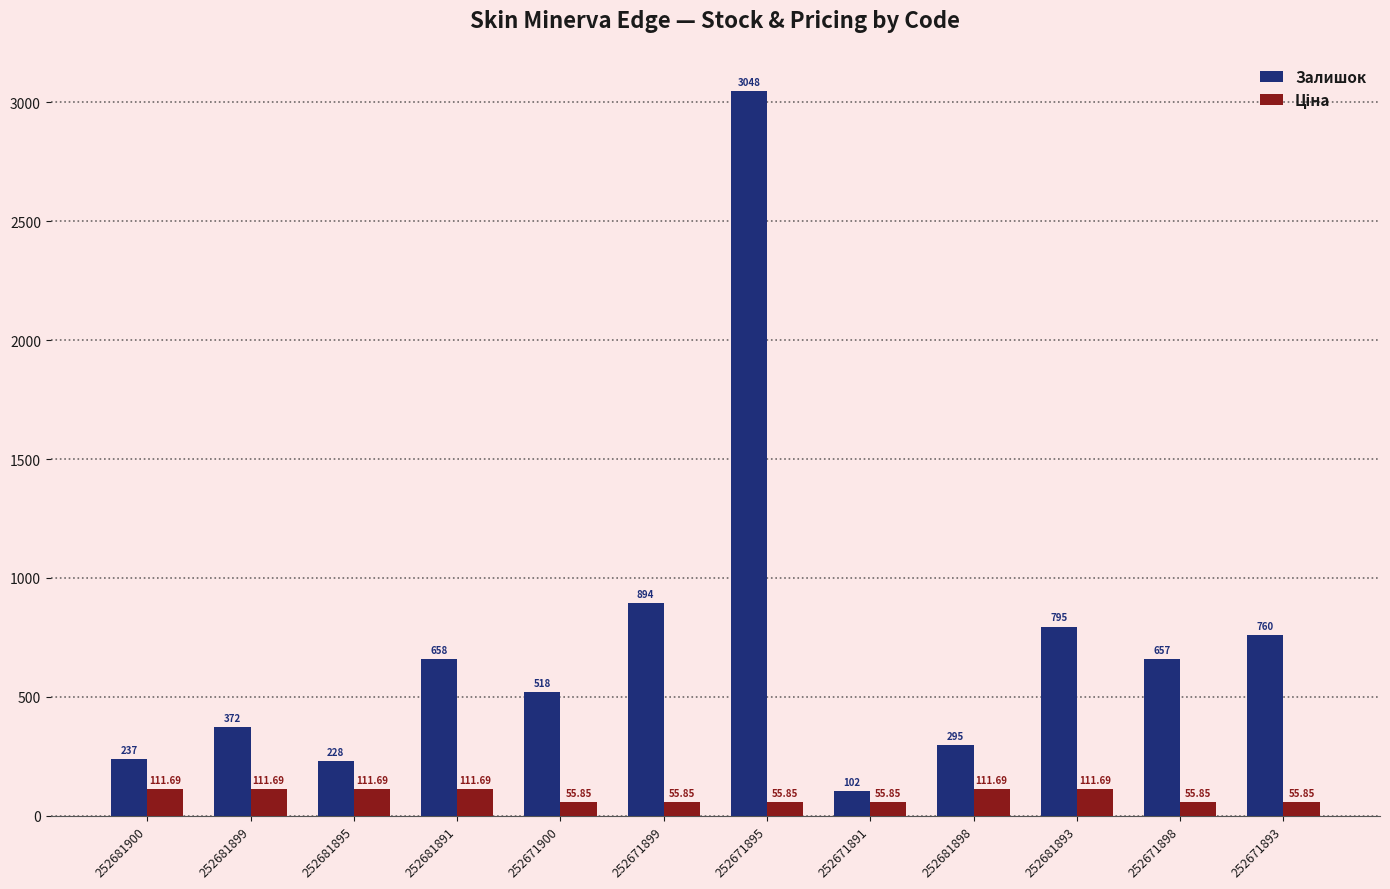

What is the maximum value for Залишок?

3048.0